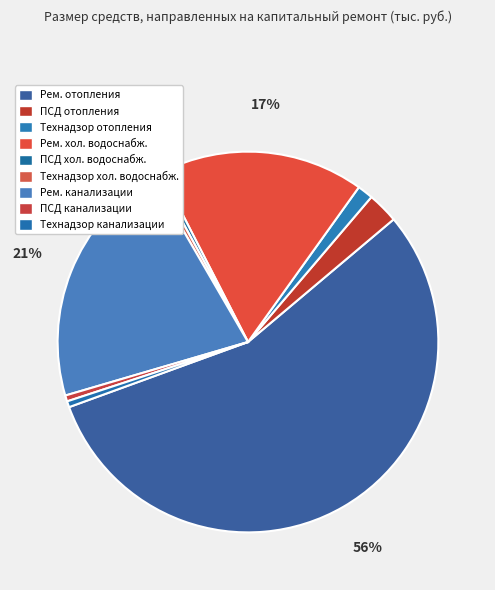

What is the smallest slice in the pie chart?

ПСД на ремонт систем холодного водоснабжения